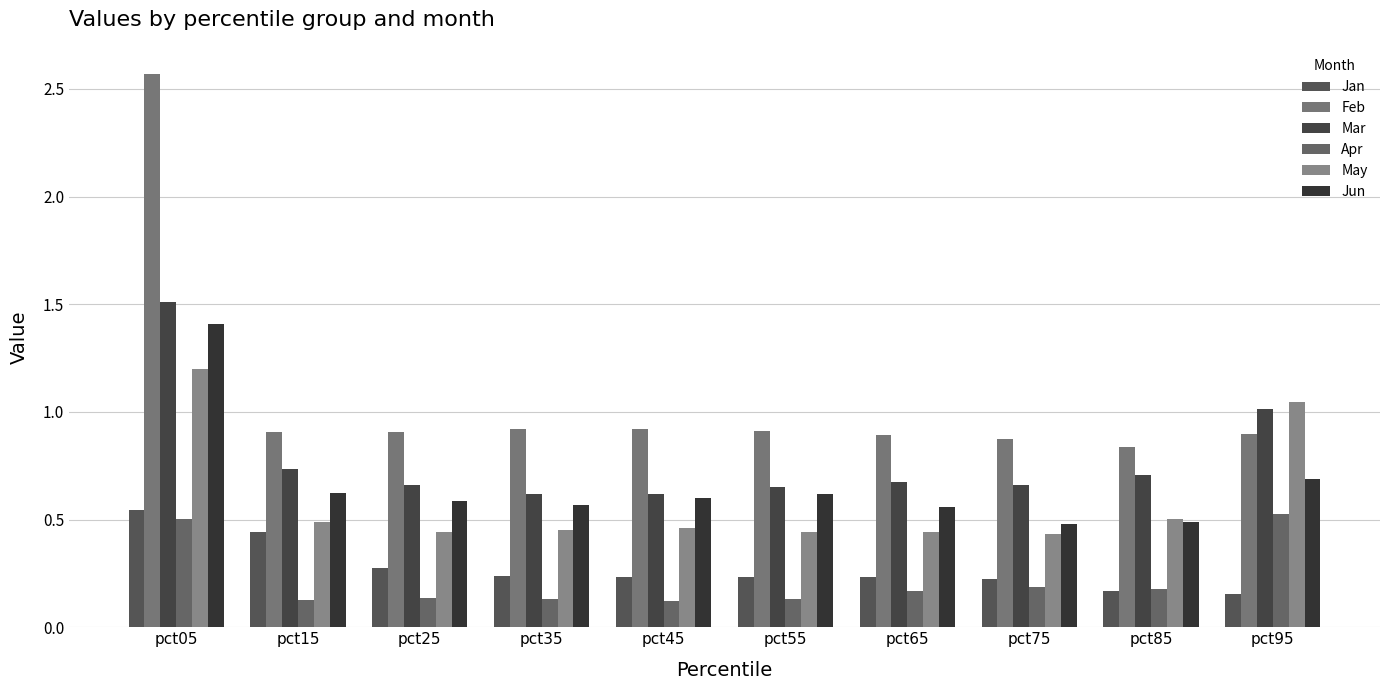

What are all the series names shown in the legend?

Jan, Feb, Mar, Apr, May, Jun